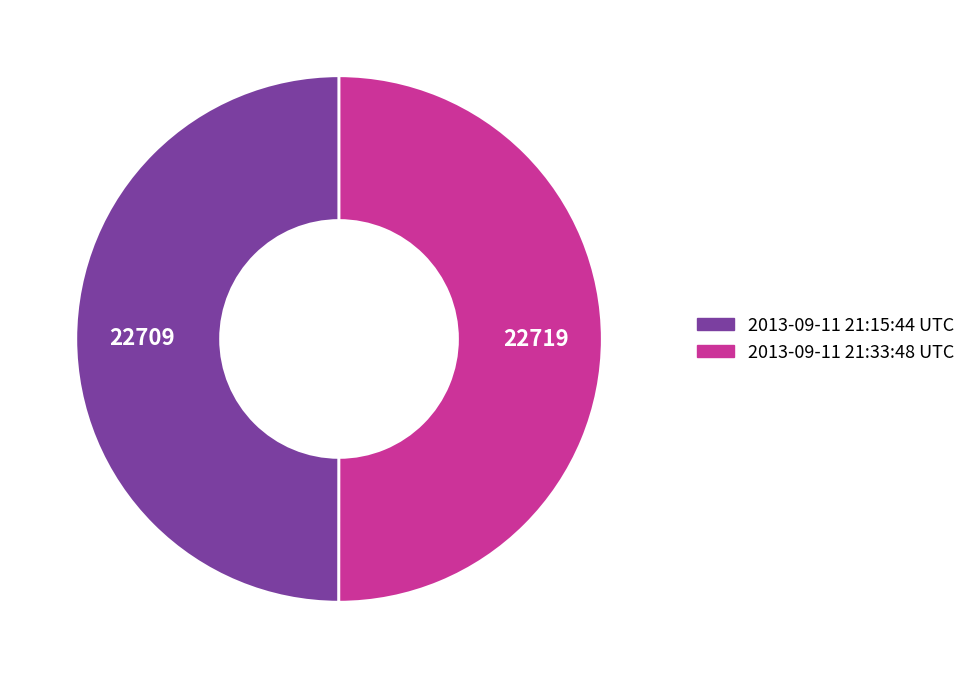

True or false: 2013-09-11 21:15:44 UTC accounts for 50% of the total.

True